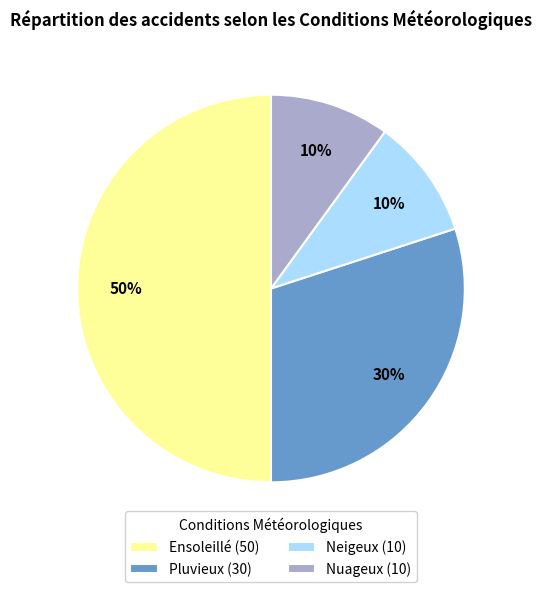

How many slices are in this pie chart?

4